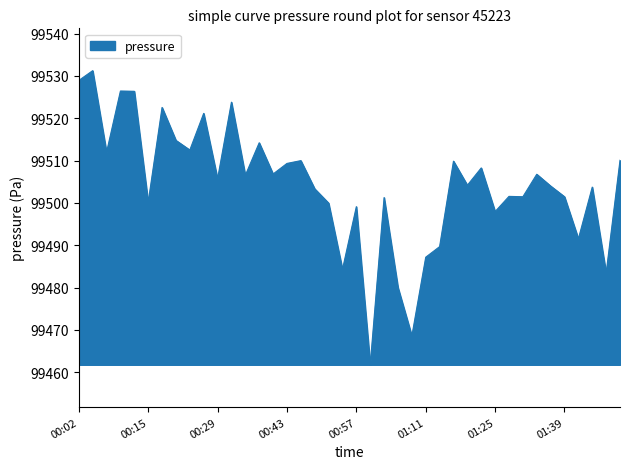

What is the difference between the maximum and minimum values?

69.5